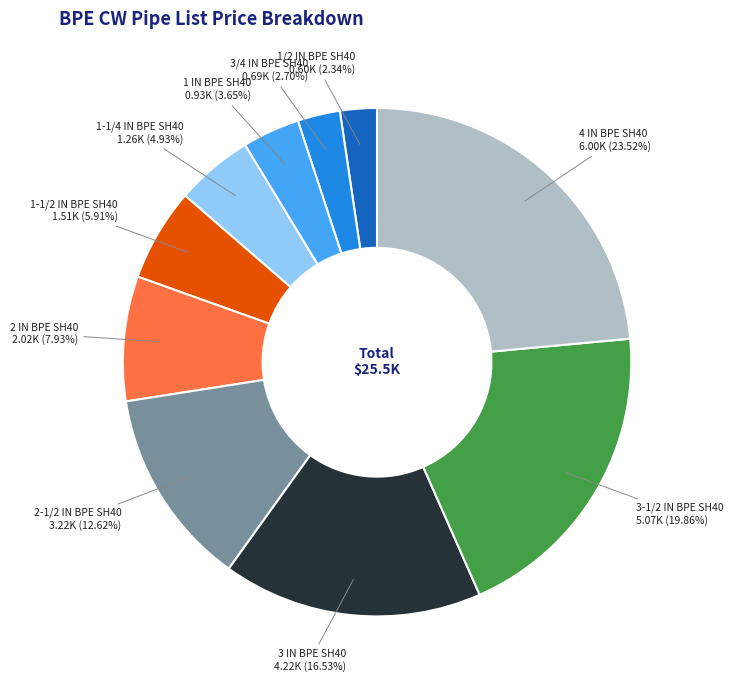

Is there a majority slice in this chart?

No